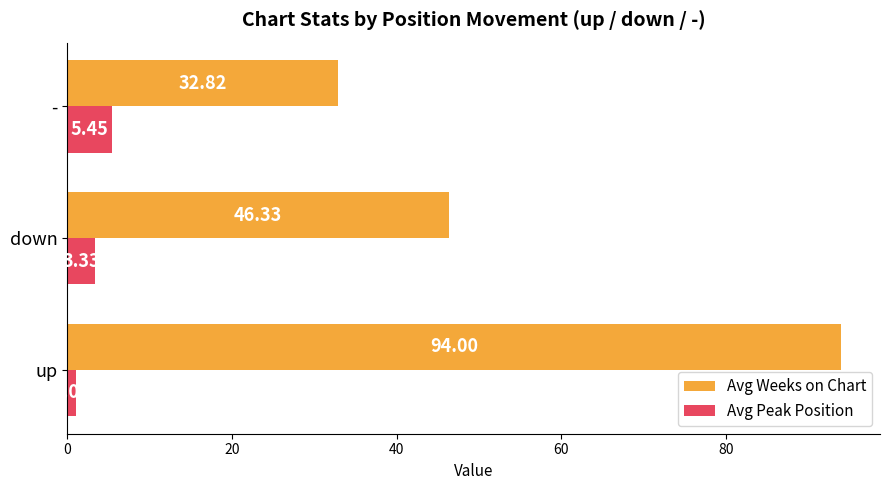

What is the difference between the second highest and minimum values in the Avg Weeks on Chart series?

13.5